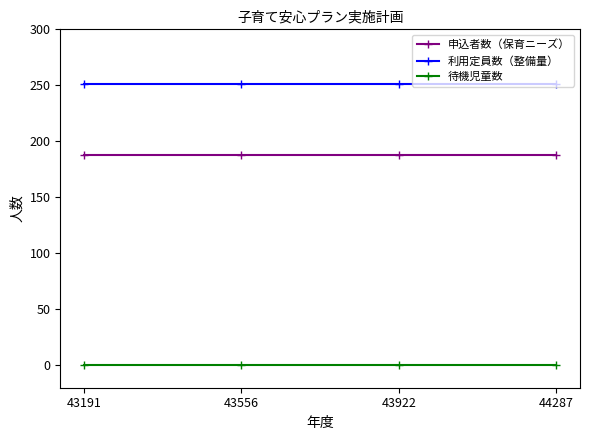

What is the difference between the highest and lowest values at 44287?

251